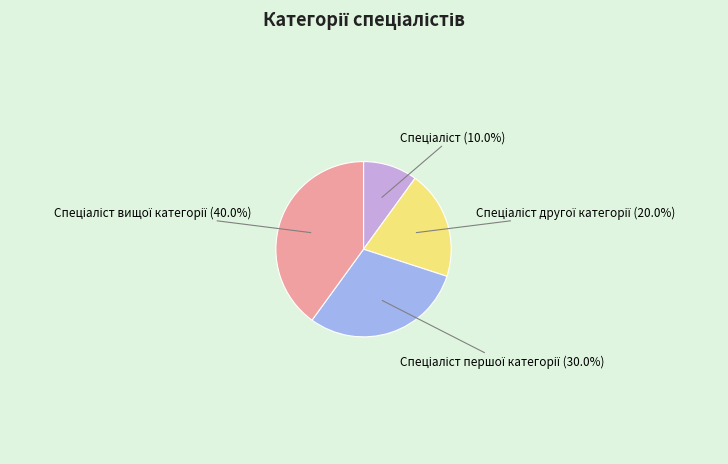

To the nearest percent, what is the average slice percentage?

25%